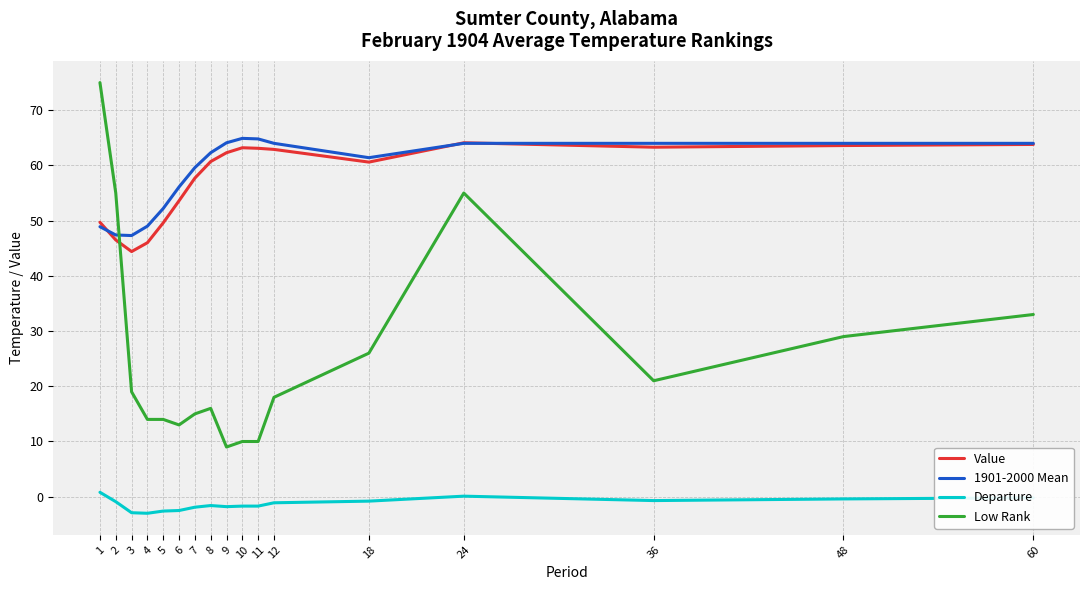

What is the difference between the highest and lowest values at 4?

52.0